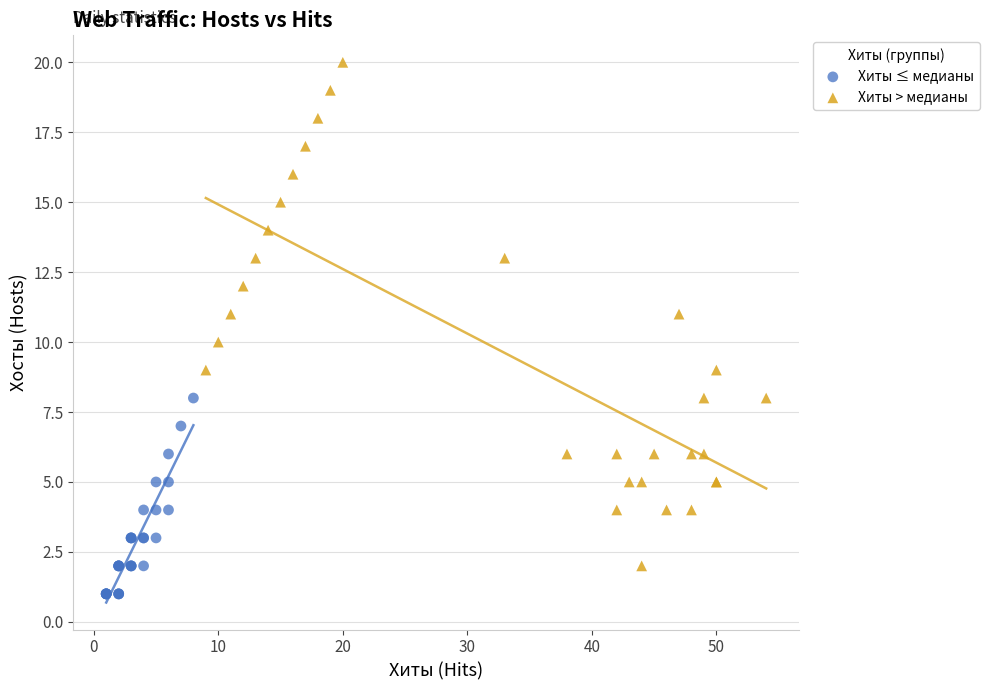

Which series reaches the maximum Y coordinate?

Хиты > медианы